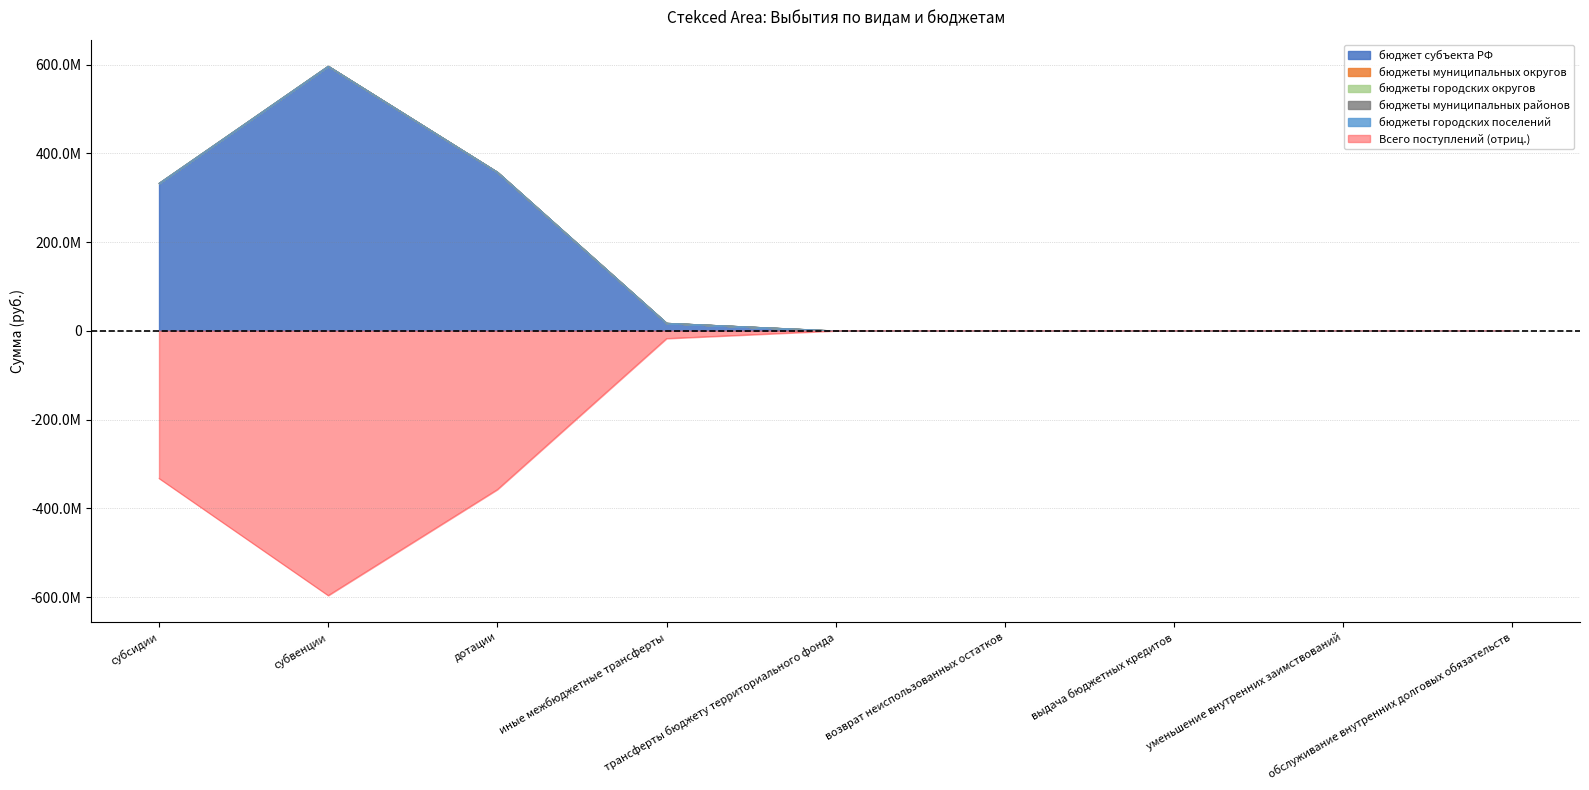

Which category has the highest value in the бюджеты муниципальных районов series?

субсидии